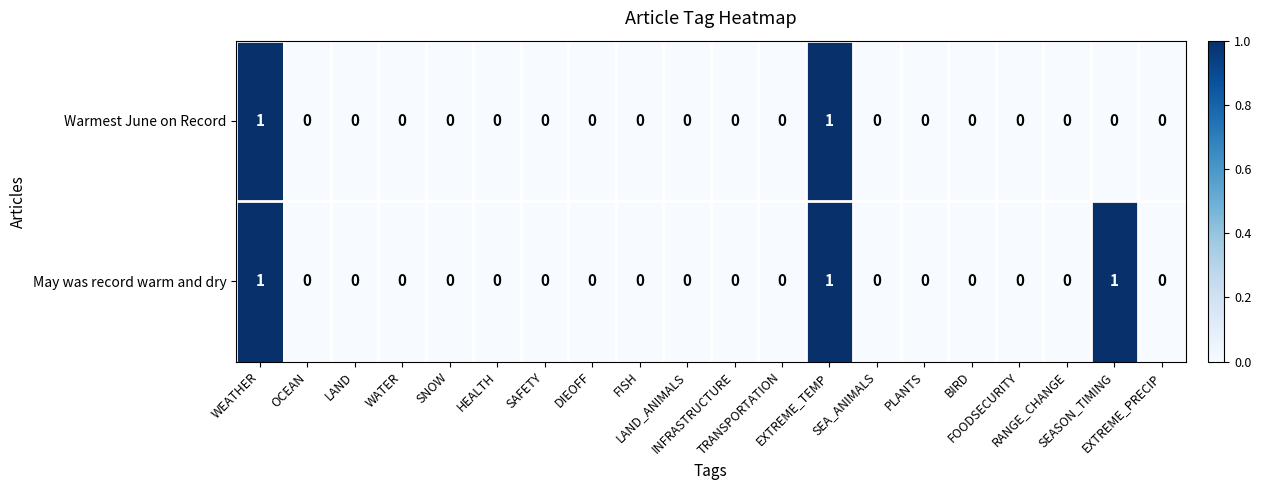

Which series has the largest total across all categories?

May was record warm and dry